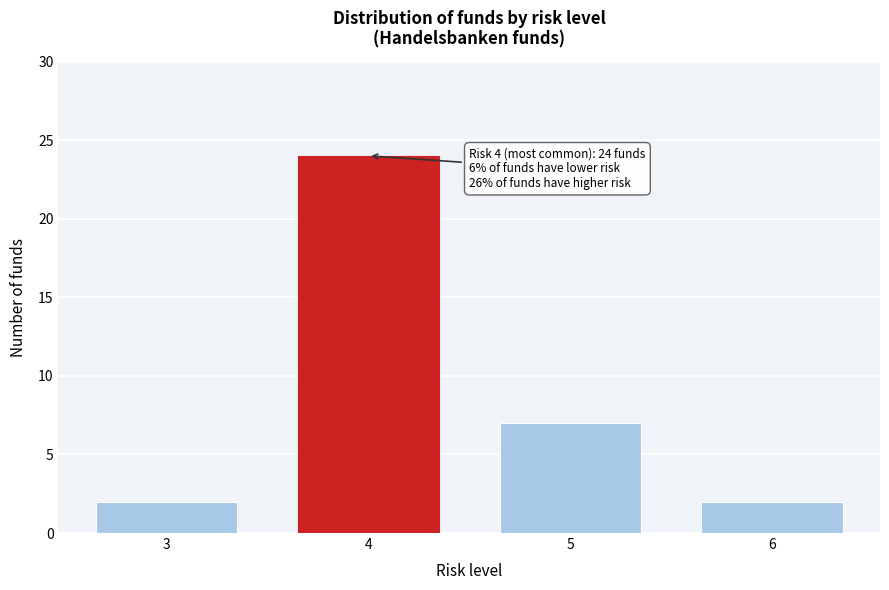

Reading left to right, transcribe all the data shown in this chart.

2	24	7	2